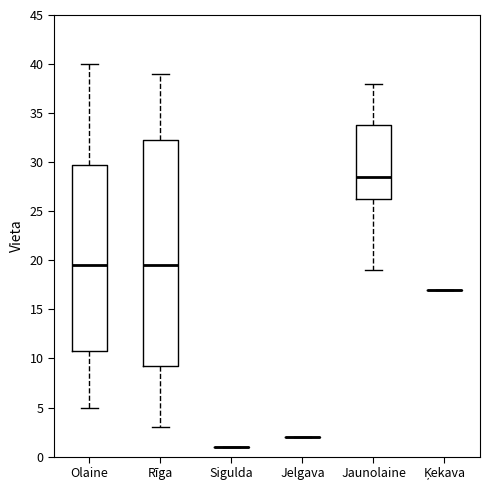

Which box is the tallest, from its lower edge to its upper edge?

Rīga